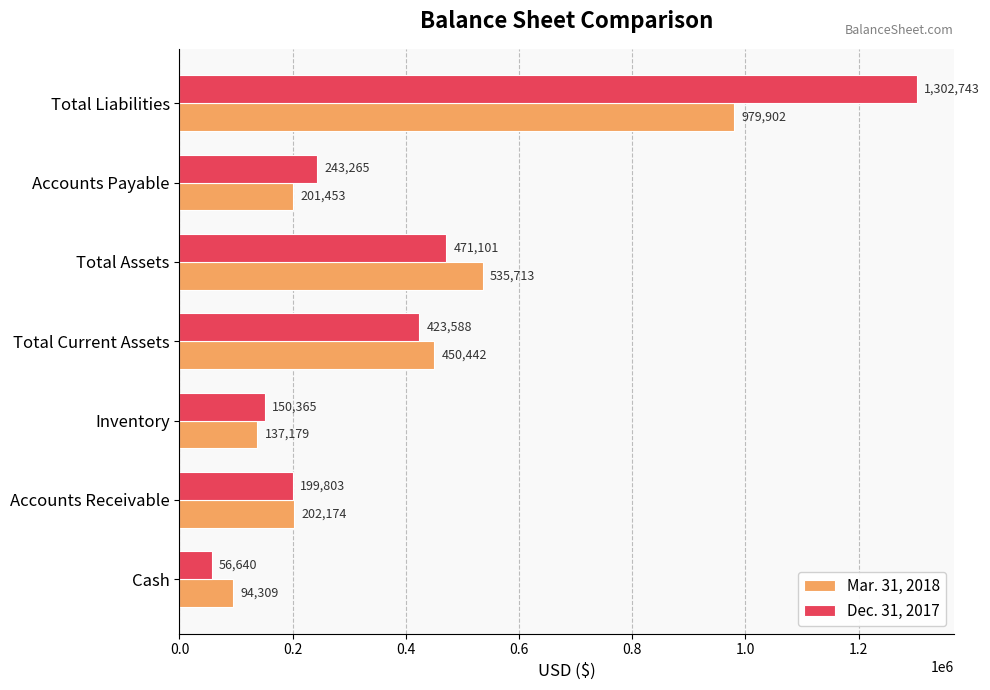

How many data points in Dec. 31, 2017 are less than 243265?

3